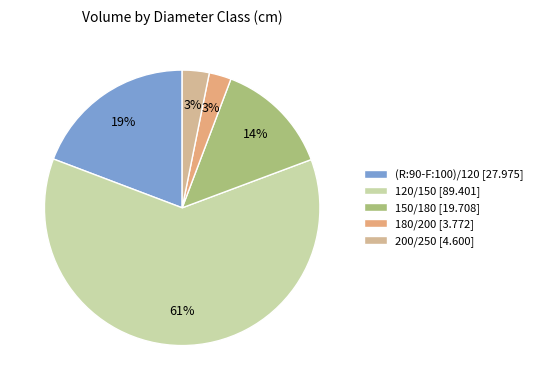

Do 150/180 and 200/250 together represent more than half of the pie?

No